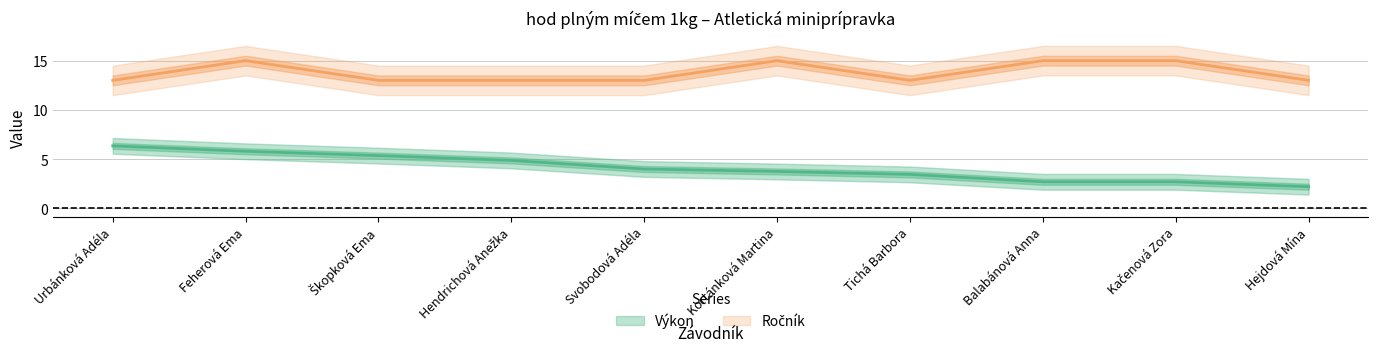

Read the Výkon value at Kortánková Martina.

3.8